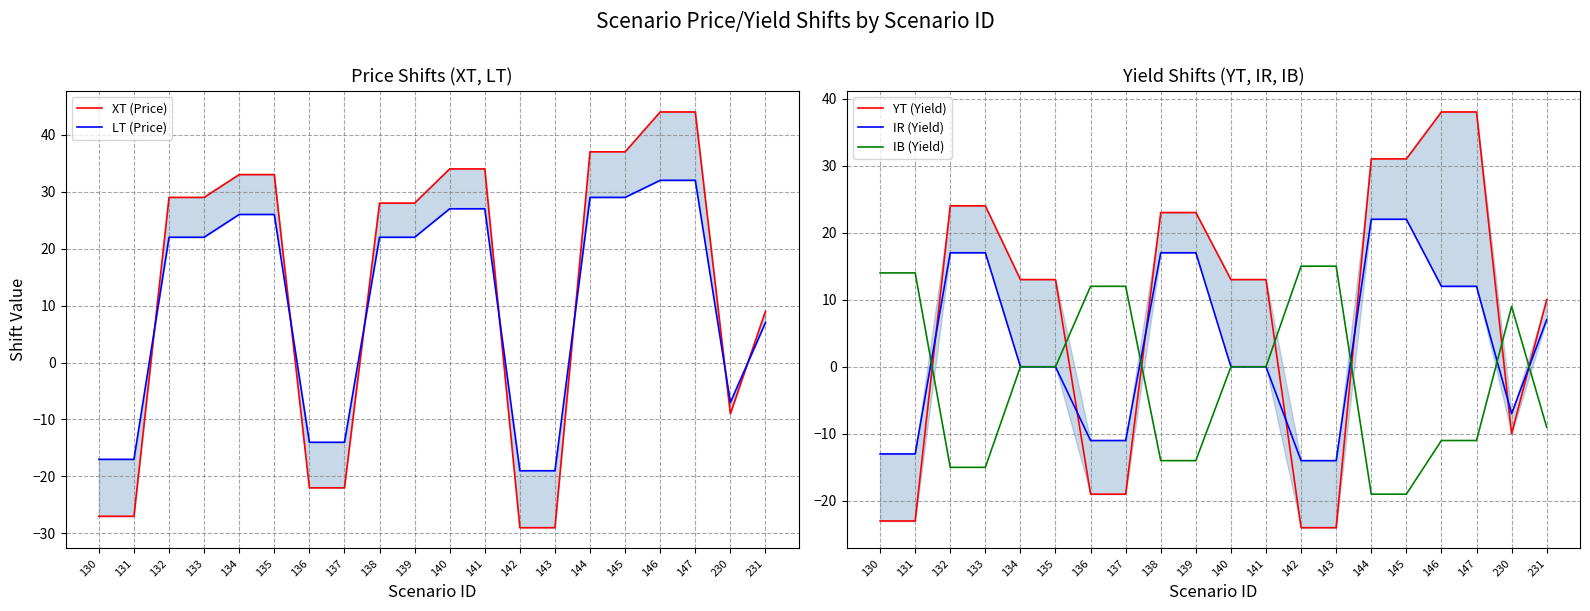

Between which two adjacent categories do IR (Yield) and YT (Yield) first intersect?

131 and 132